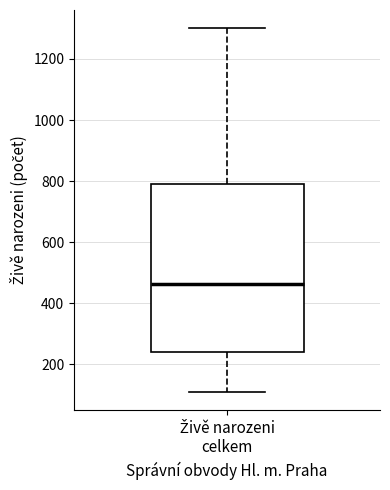

Transcribe this box plot: give where the median line is, the range the box spans, and where the two whiskers end, as read against the y-axis. The values are not printed on the chart, so give them approximately, as read against the axis.

median 460, box 240 to 800, whiskers 120 to 1300